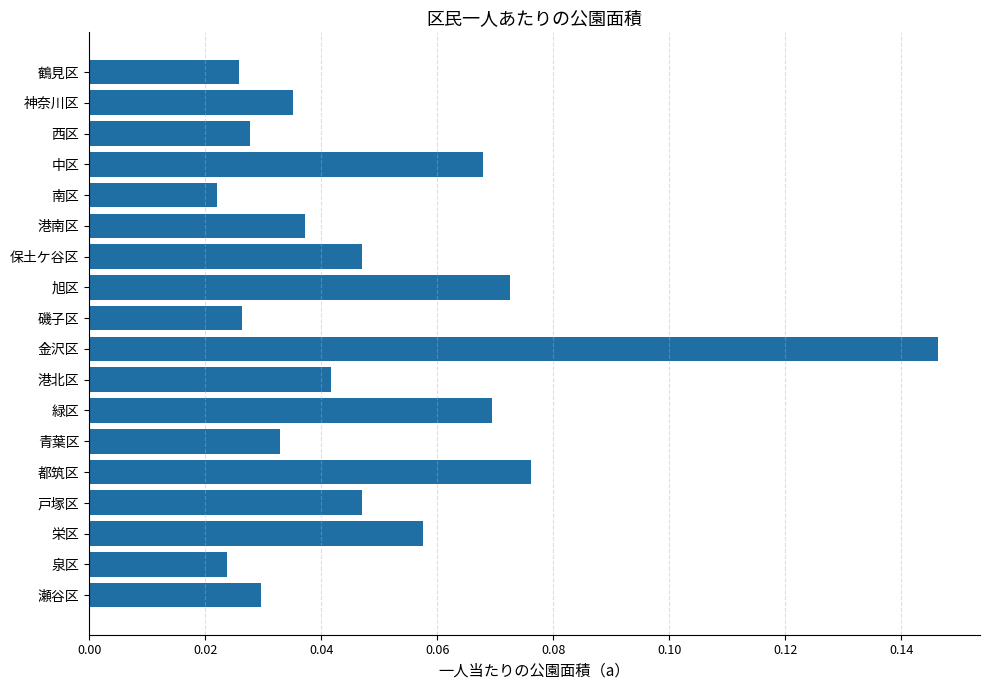

Are the bars grouped side by side (vs. stacked)?

No